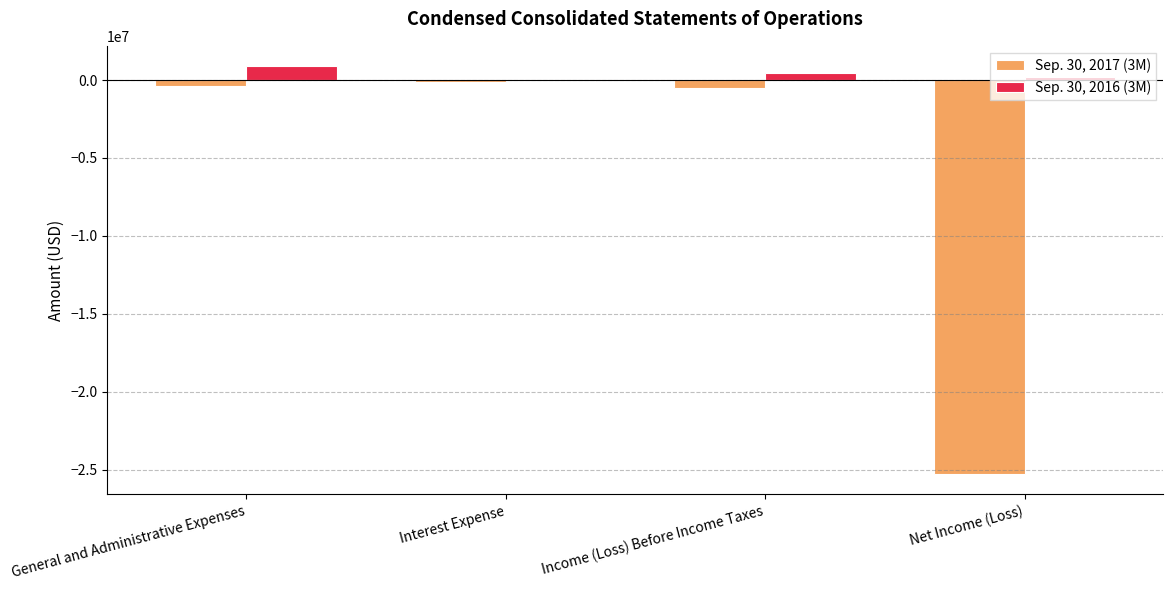

What is the difference between the Sep. 30, 2016 (3M) values at Net Income (Loss) and General and Administrative Expenses?

706367